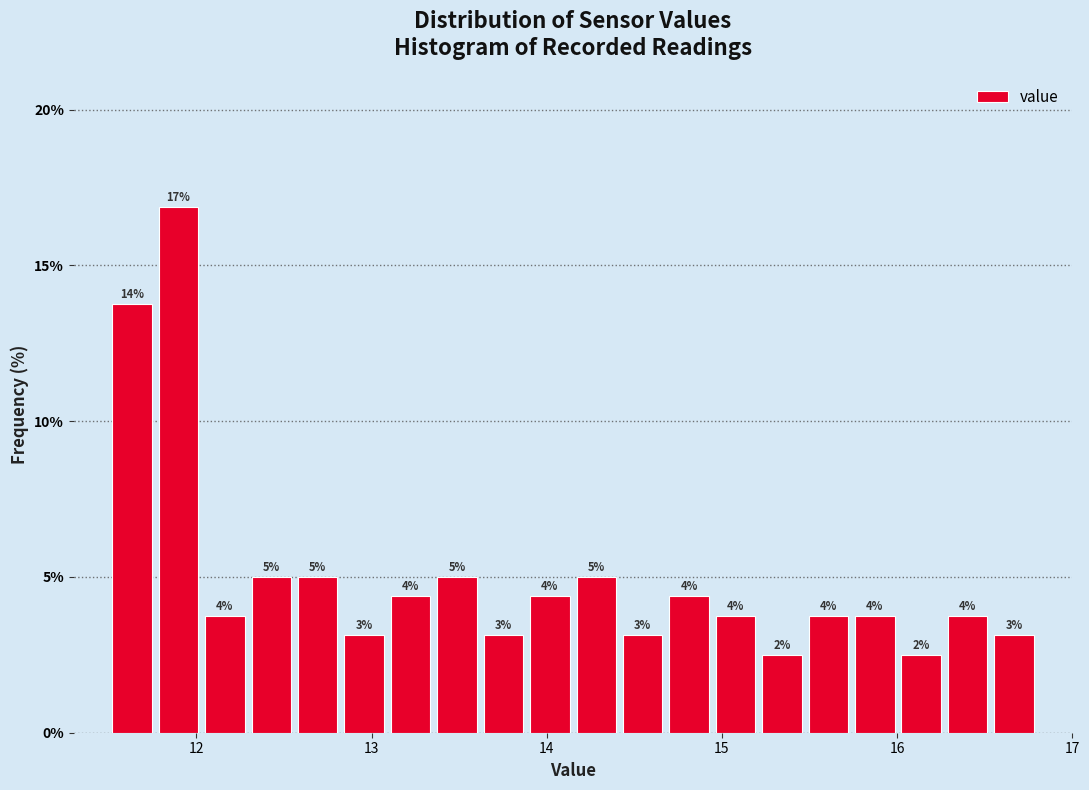

Read against the x-axis, roughly where is the centre of the tallest bar?

11.9